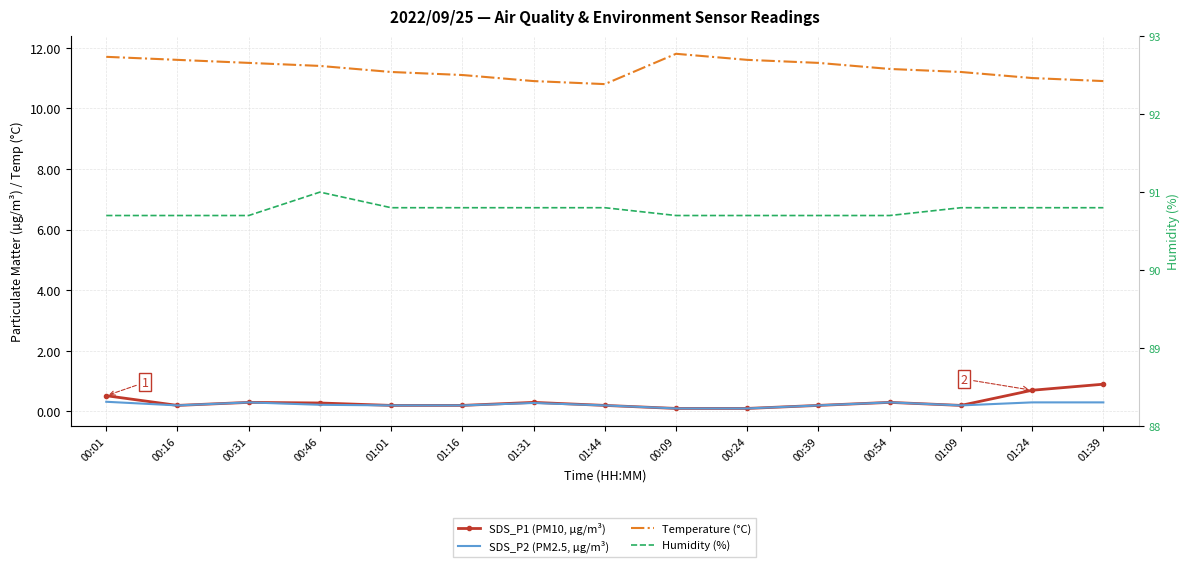

True or false: SDS_P1 (PM10, µg/m³) and Humidity (%) intersect in this chart.

False